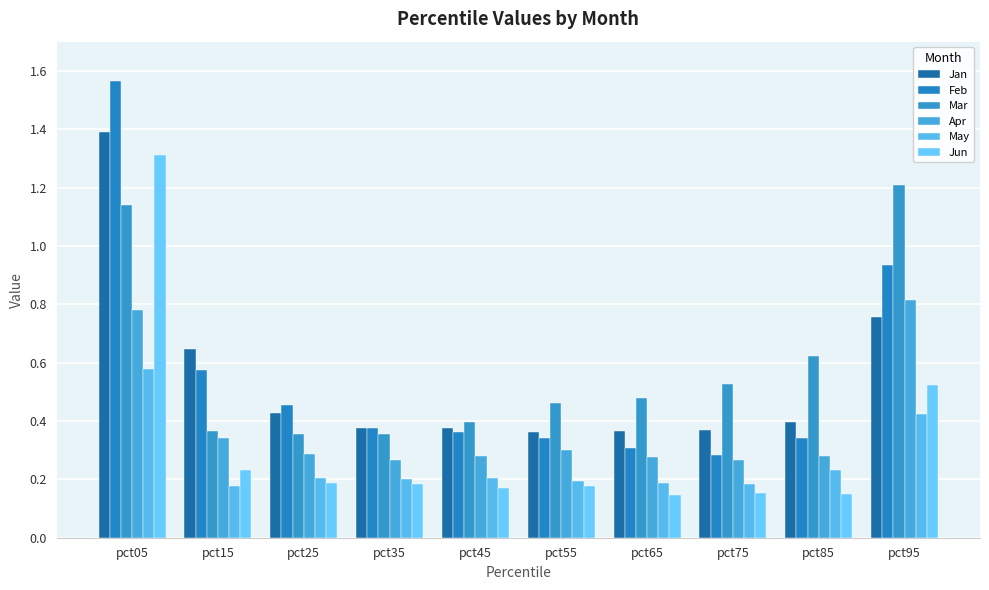

At which category is the sum across all series the highest?

pct05